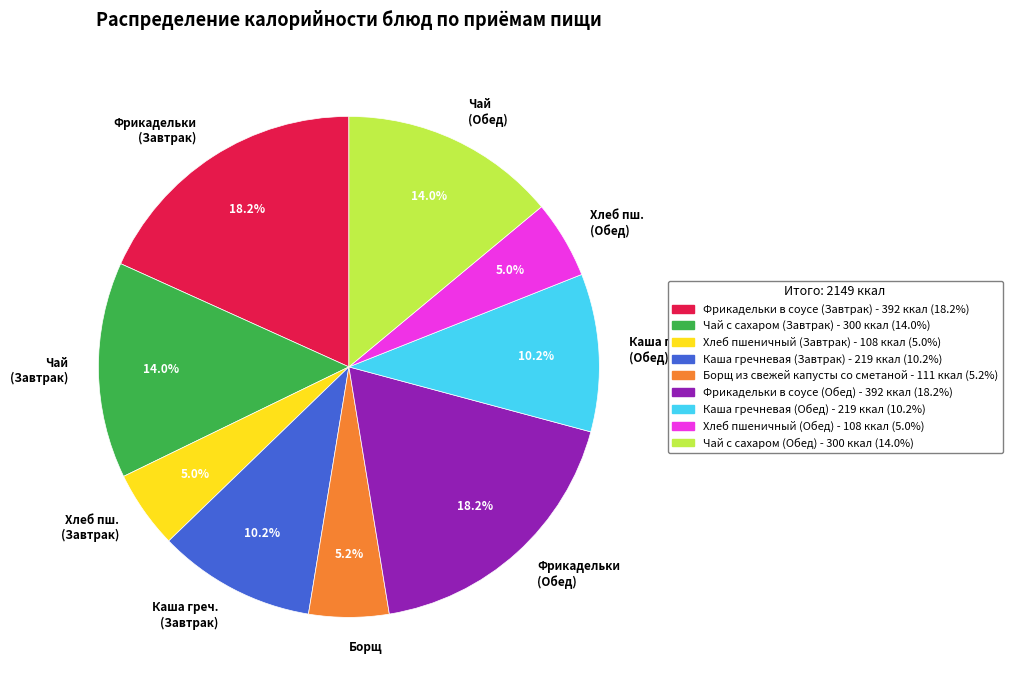

Is there any slice that represents more than half of the pie?

No